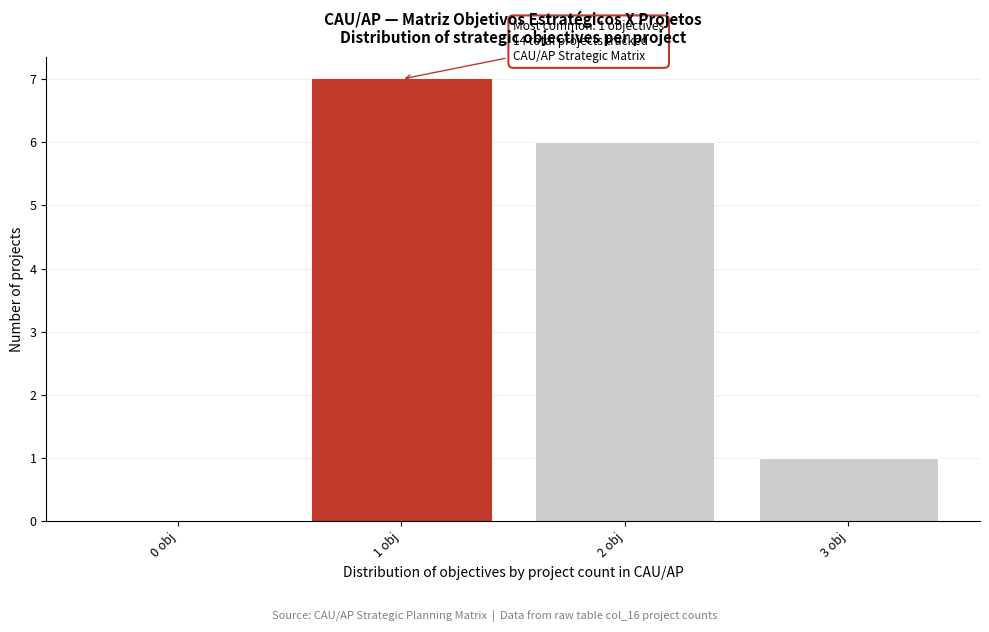

Reading right to left, transcribe all the data shown in this chart.

3 obj=1	2 obj=6	1 obj=7	0 obj=0